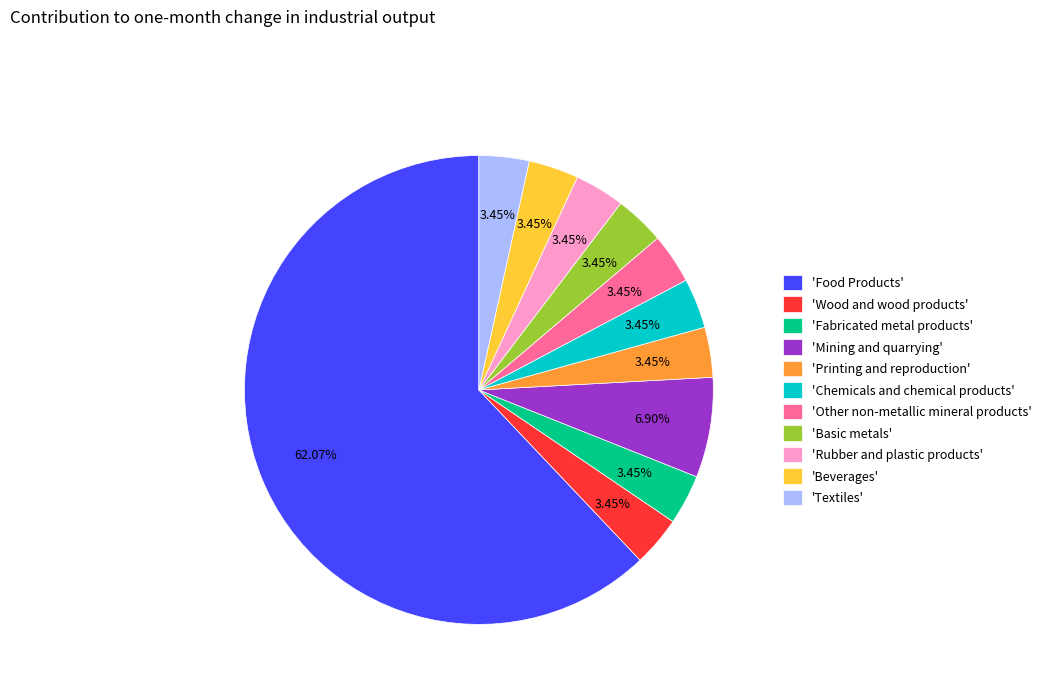

Combined, do 'Beverages' and 'Food Products' account for over 50%?

Yes